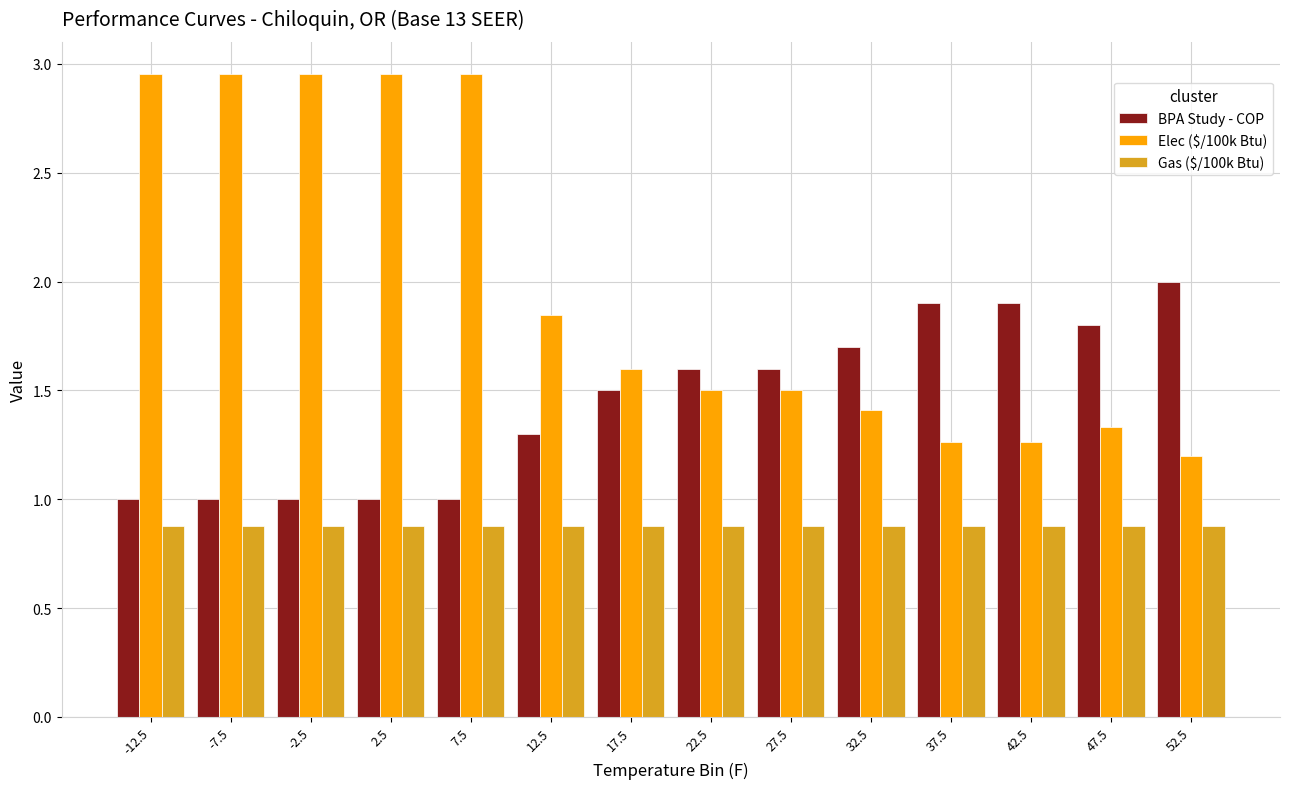

What is the minimum value for Elec ($/100k Btu)?

1.2